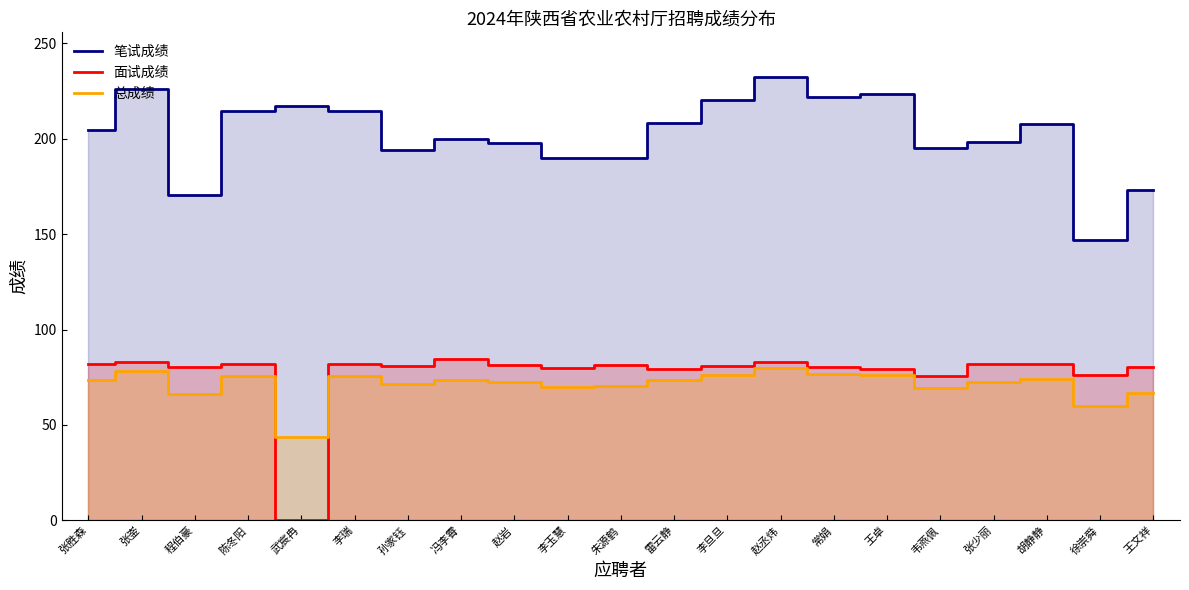

How many data points in 笔试成绩 are less than 204?

10